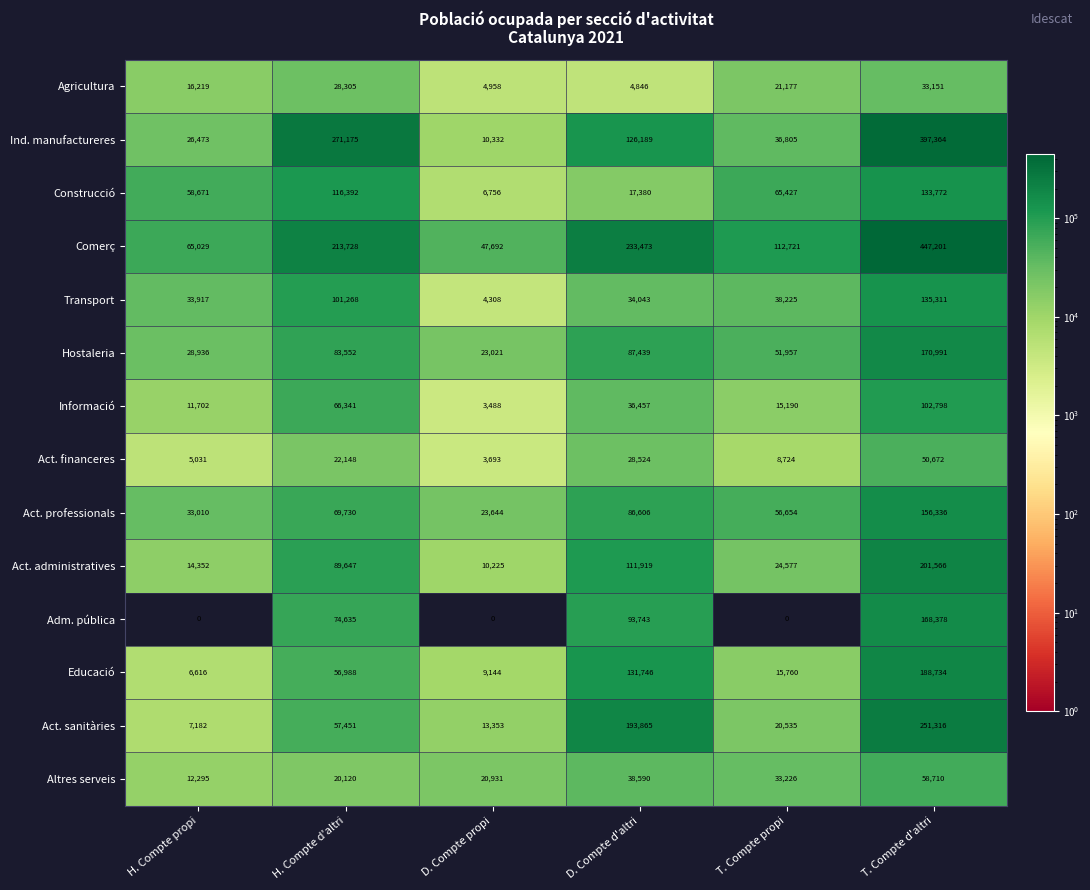

Which series has the largest range (max minus min)?

Comerç